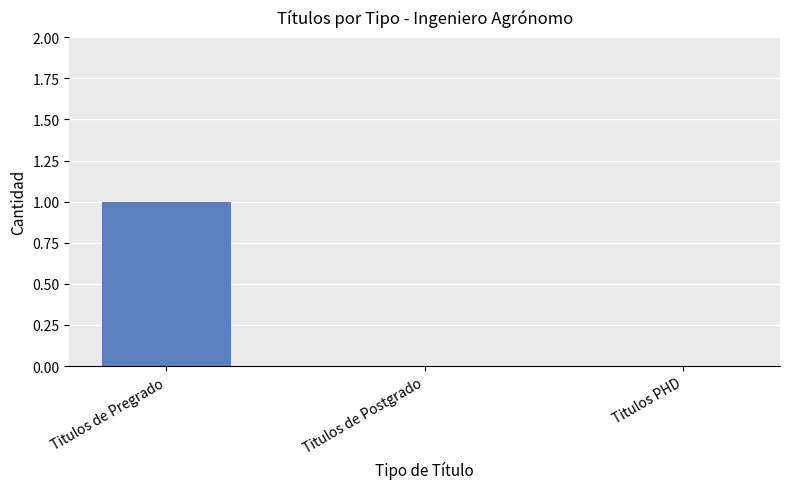

How many categories are shown in the chart?

3